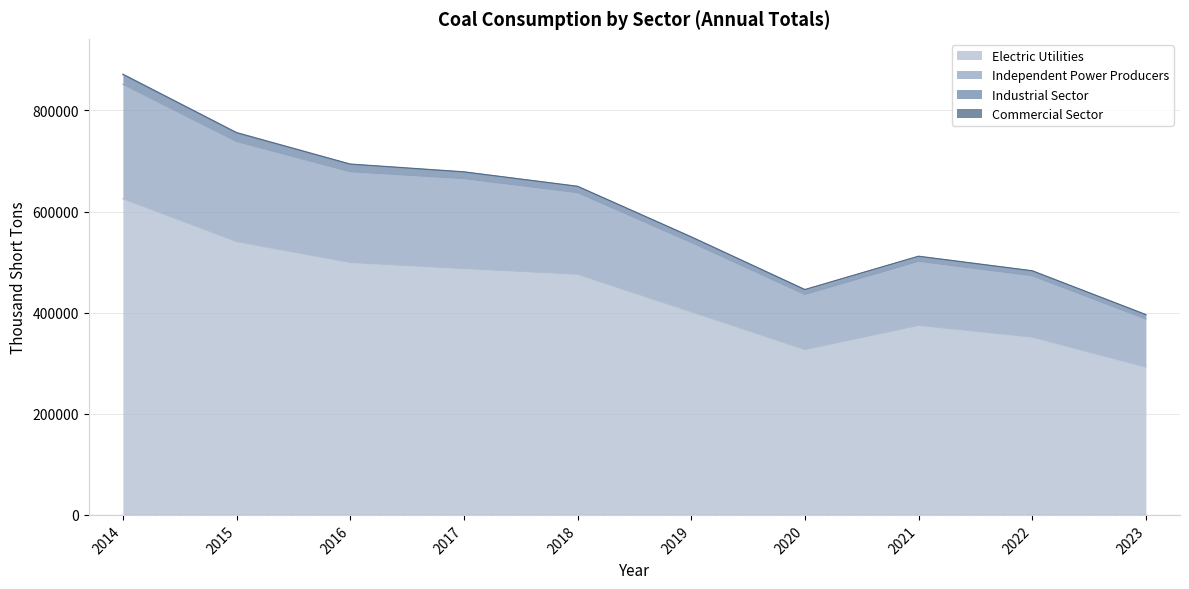

Is it true that Electric Utilities equals 499172 at 2016?

True